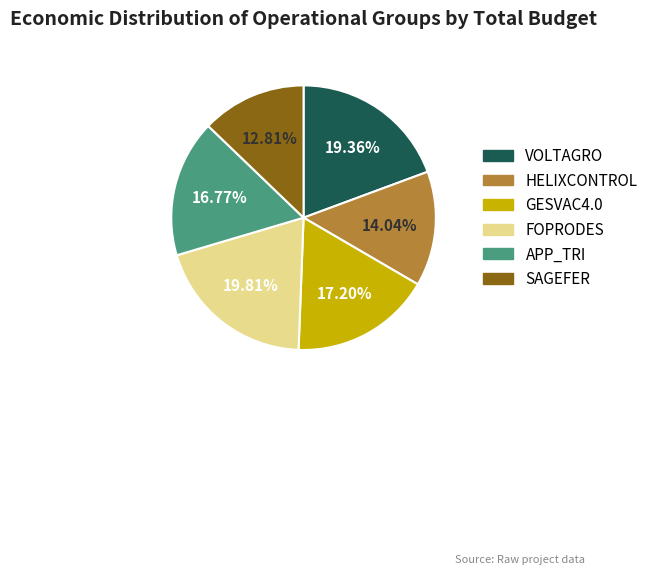

What portion of the pie excludes GESVAC4.0?

82.8%